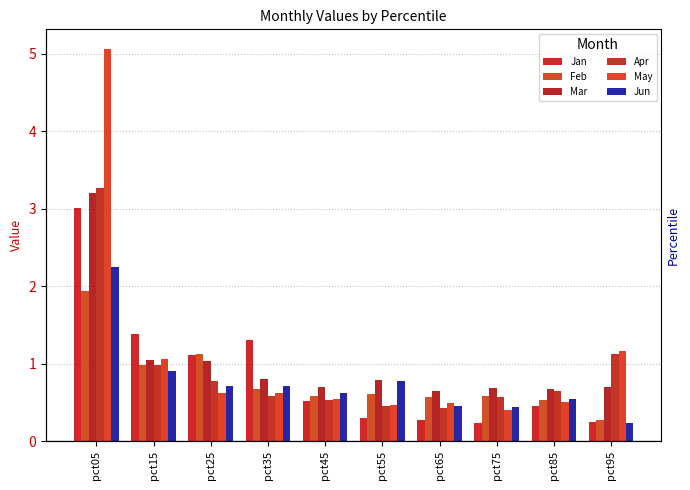

What is the highest value of the Feb series?

1.9